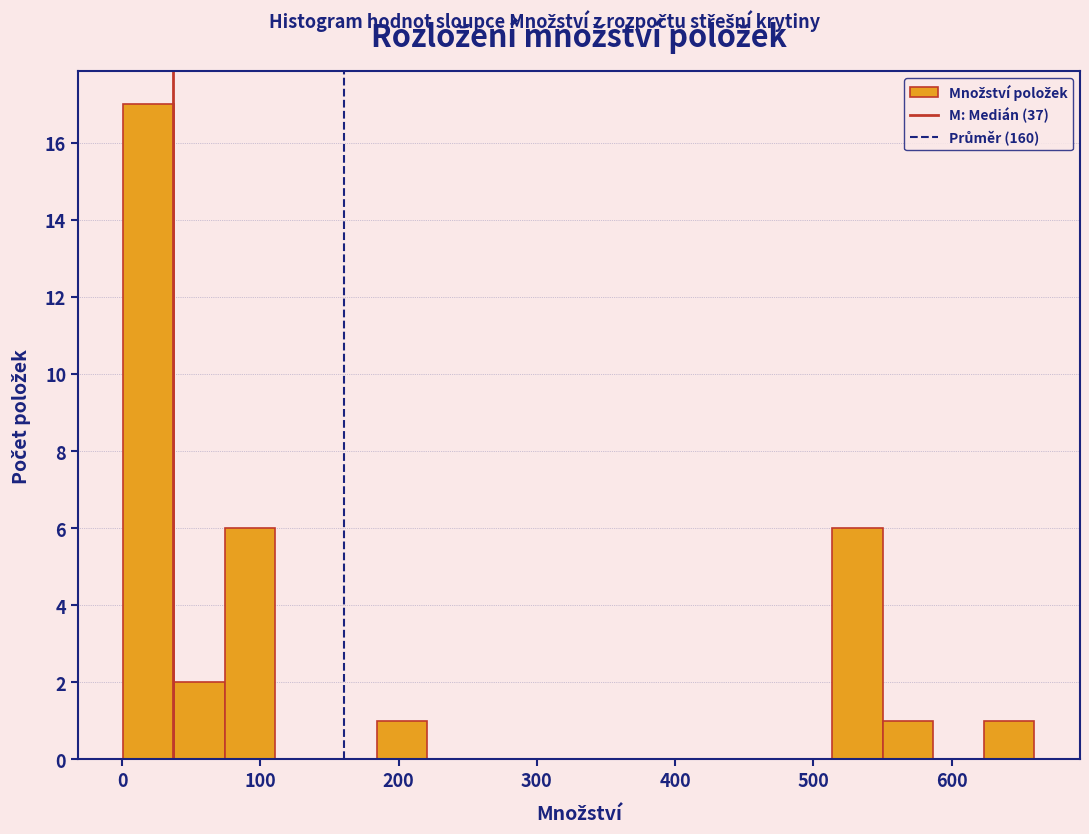

Around what value on the x-axis is the tallest bar? Give the approximate position of its centre, as read against the axis.

20